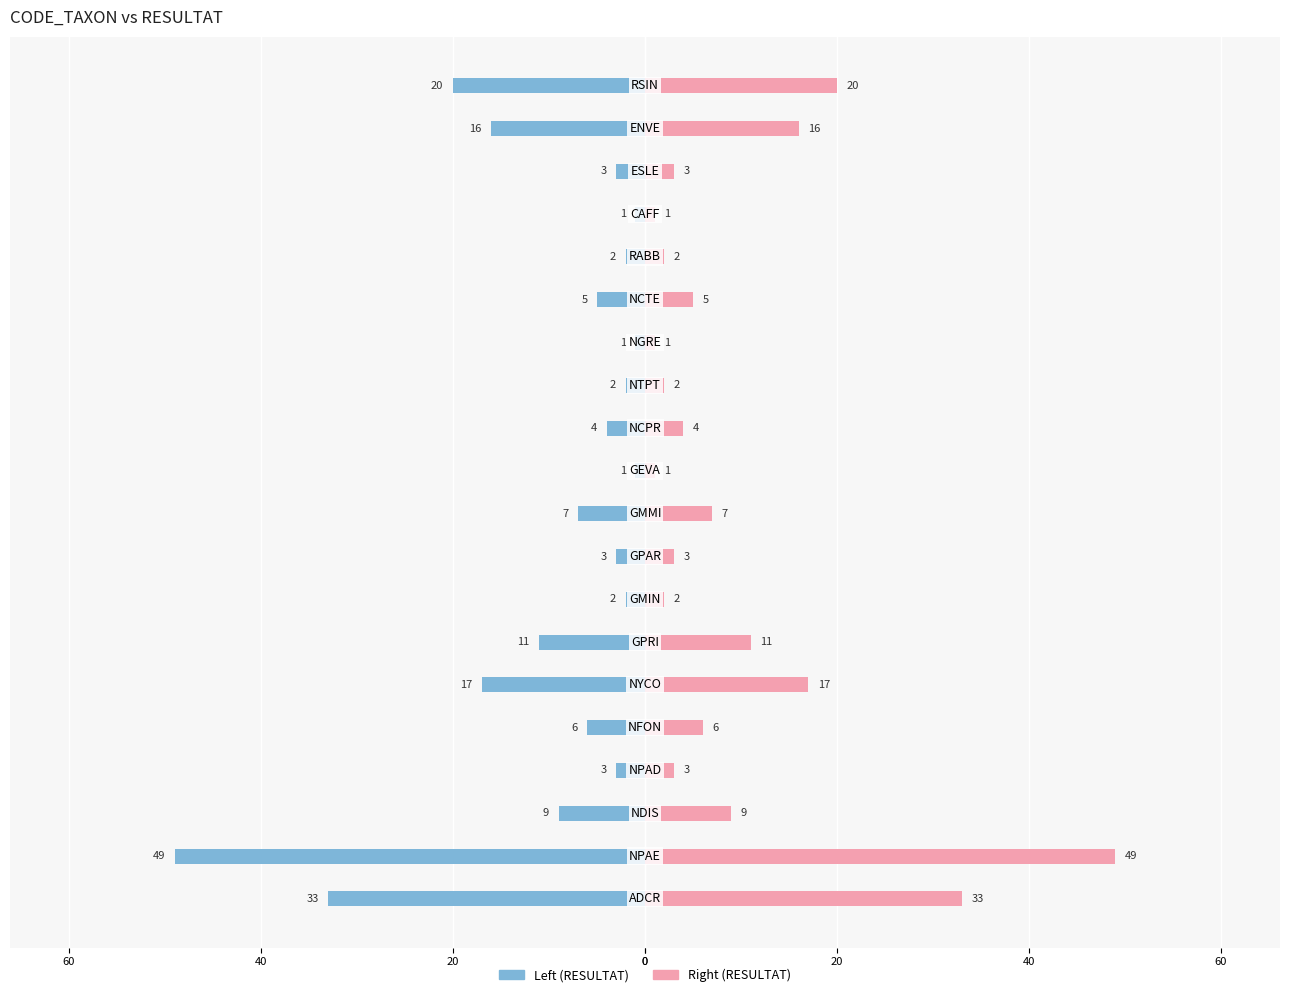

Rank the series at 40 from lowest to highest value.

Left (RESULTAT), Right (RESULTAT)